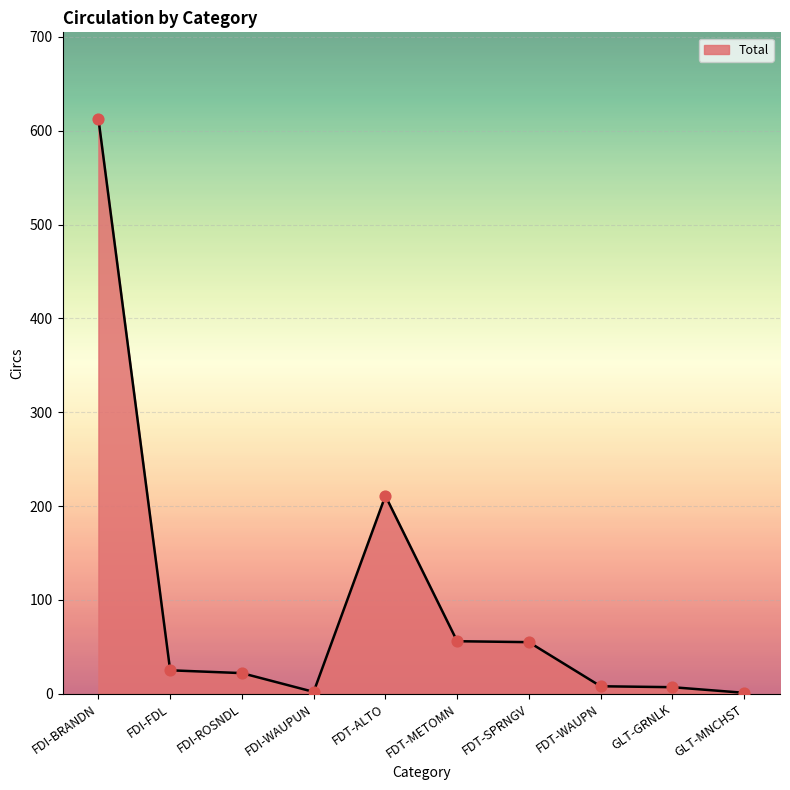

Which has a higher value, FDT-ALTO or GLT-MNCHST?

FDT-ALTO